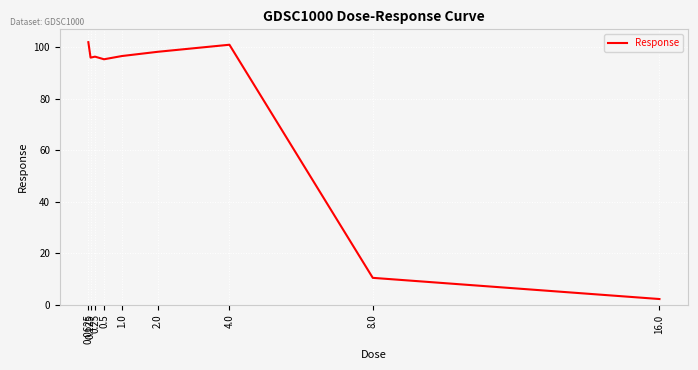

What is the minimum value shown in the chart?

2.2